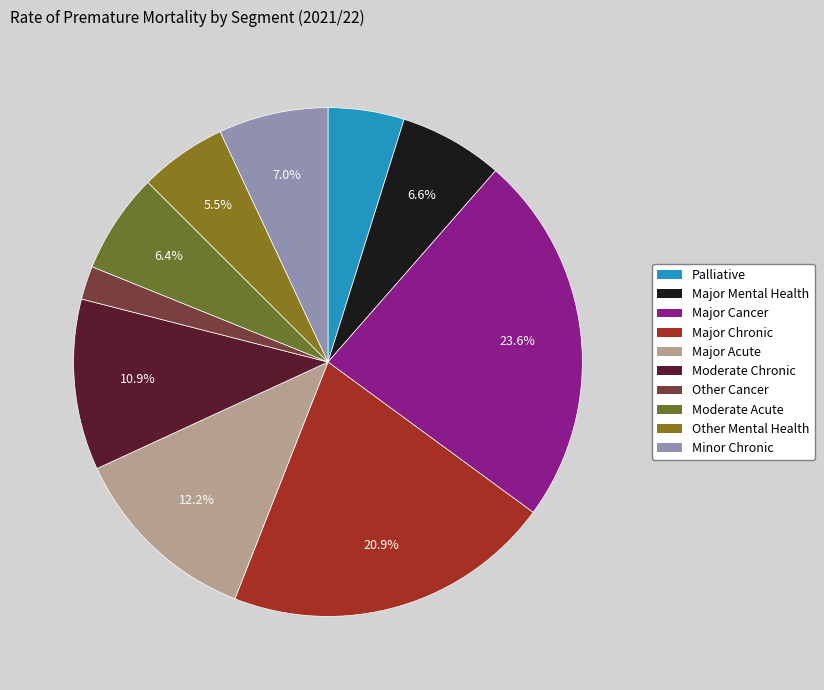

To the nearest percent, what is the difference between the Other Mental Health and Palliative slice percentages?

1%